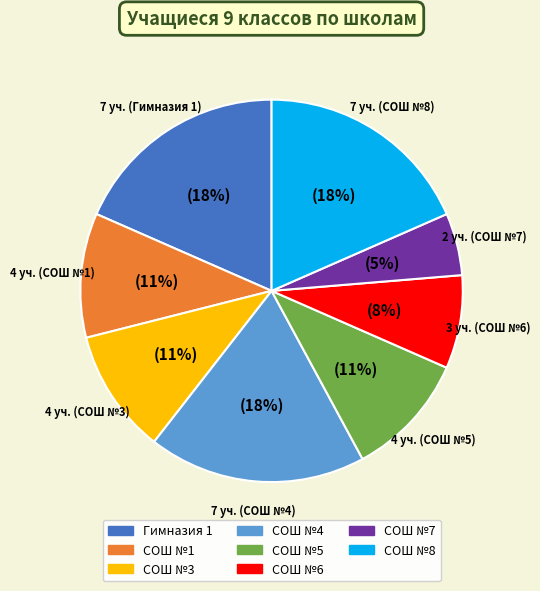

Is there a majority slice in this chart?

No